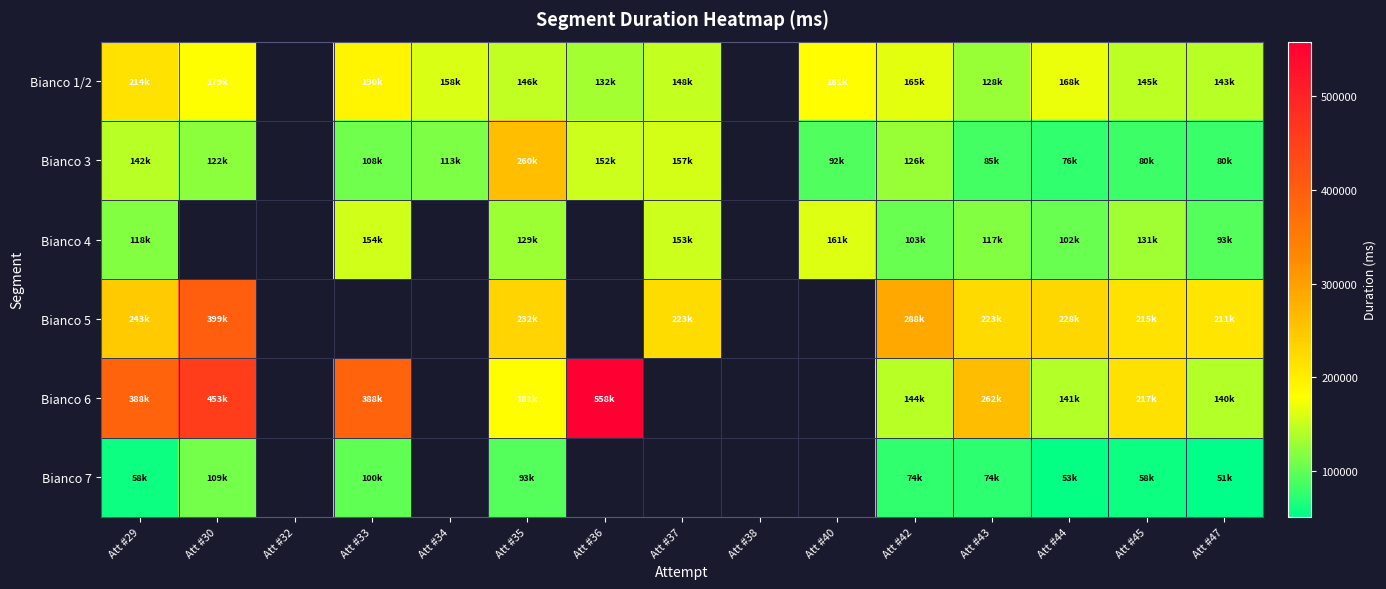

The Bianco 3 series shows 85658.0 at Att #43. True or false?

True